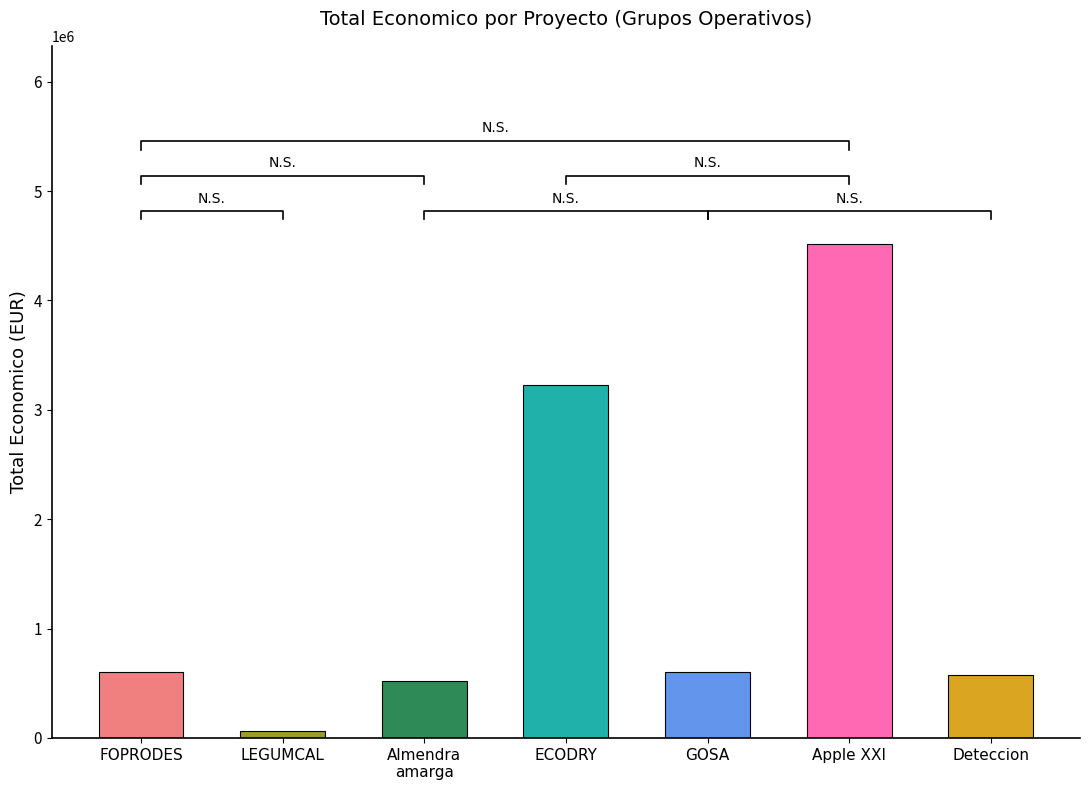

Which has a higher value, Deteccion (2020) or Almendra amarga (2020)?

Deteccion (2020)